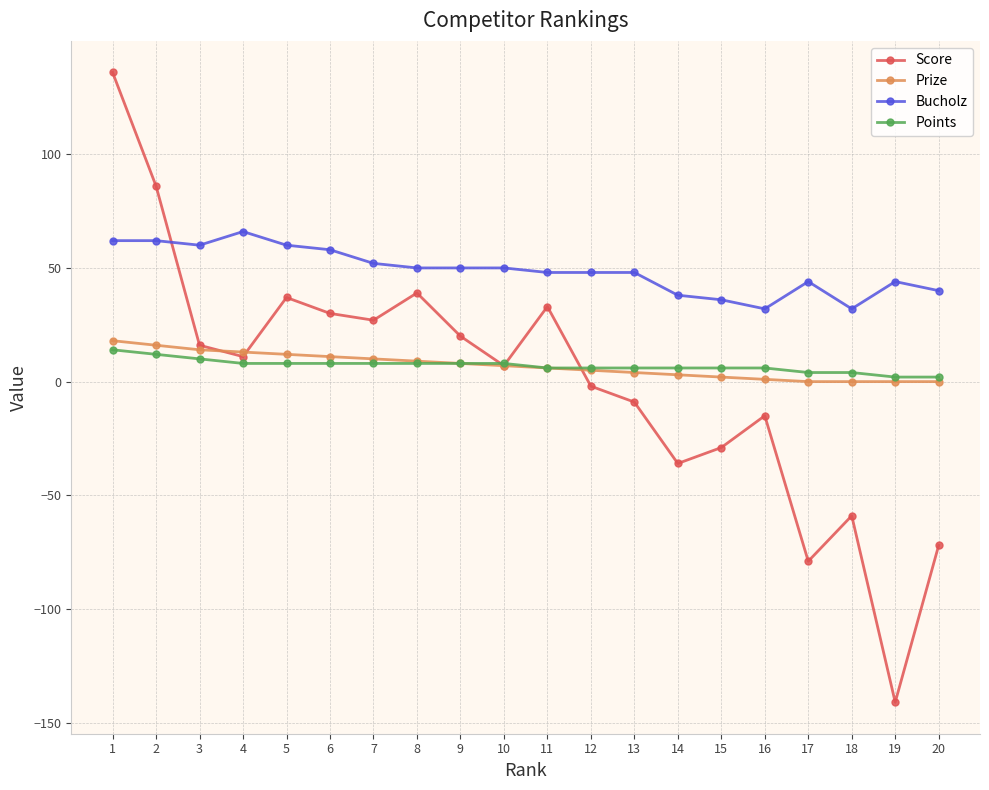

Is this an area chart (filled region under the line)?

No